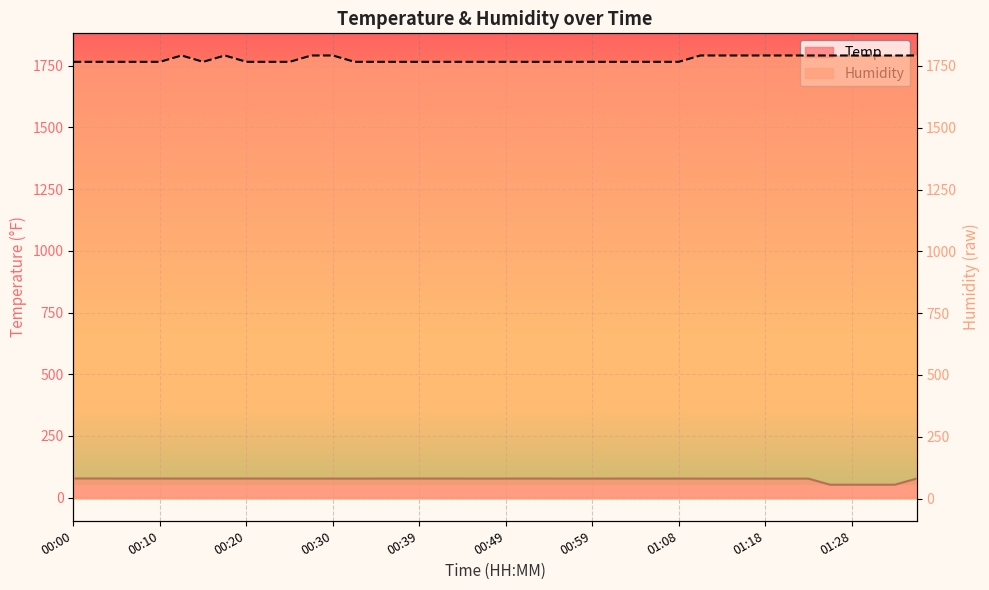

What is the value of the Temp point at the 2nd from the left?

77.4